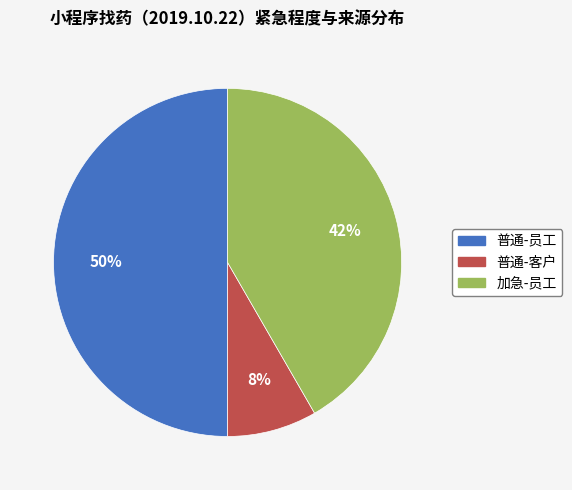

To the nearest percent, what is the average slice percentage?

33%